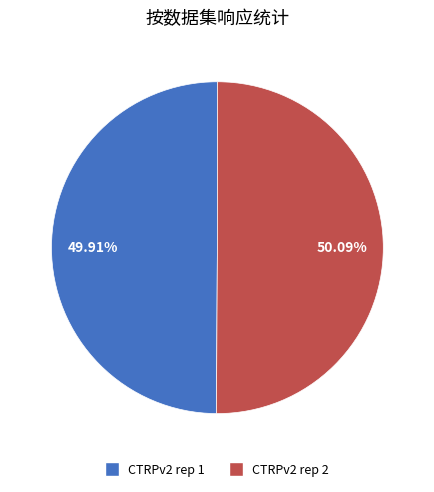

Is there any slice that represents more than half of the pie?

Yes